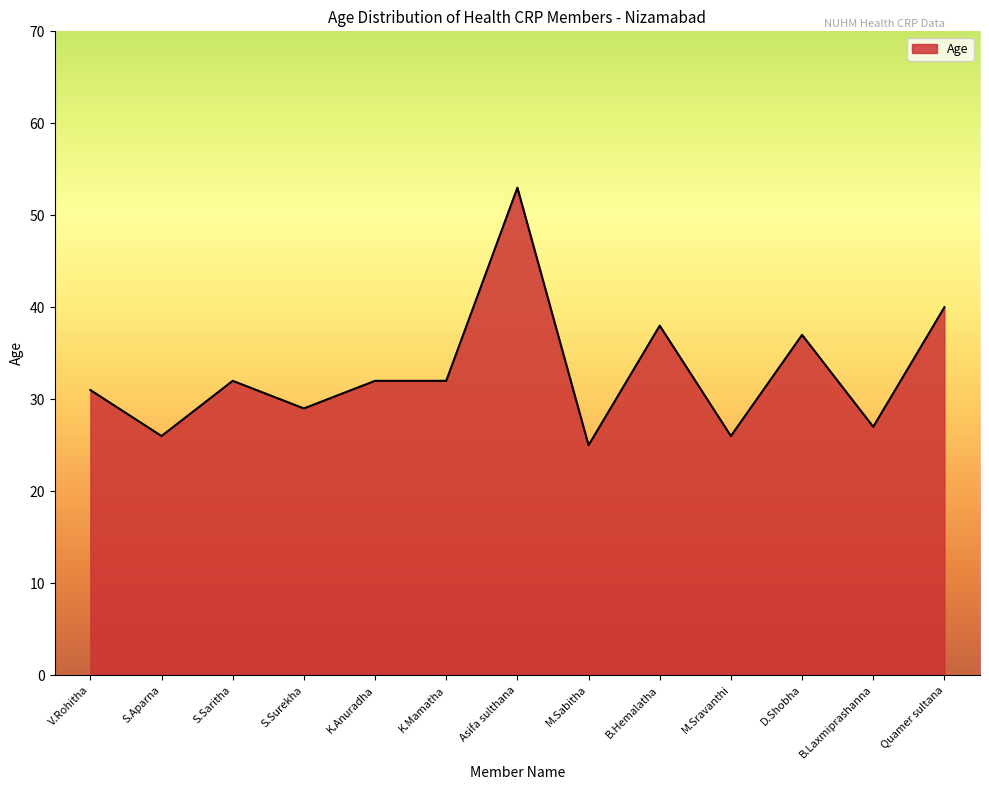

What is the change in value from Asifa sulthana to M.Sabitha?

-28